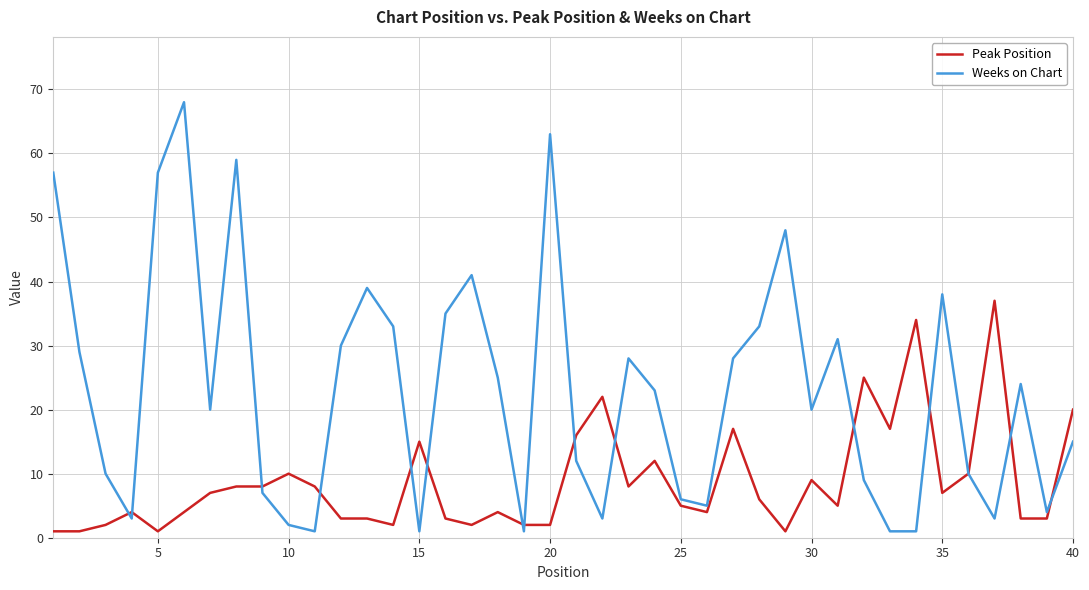

Rank the series by their maximum value, from lowest to highest.

Peak Position, Weeks on Chart